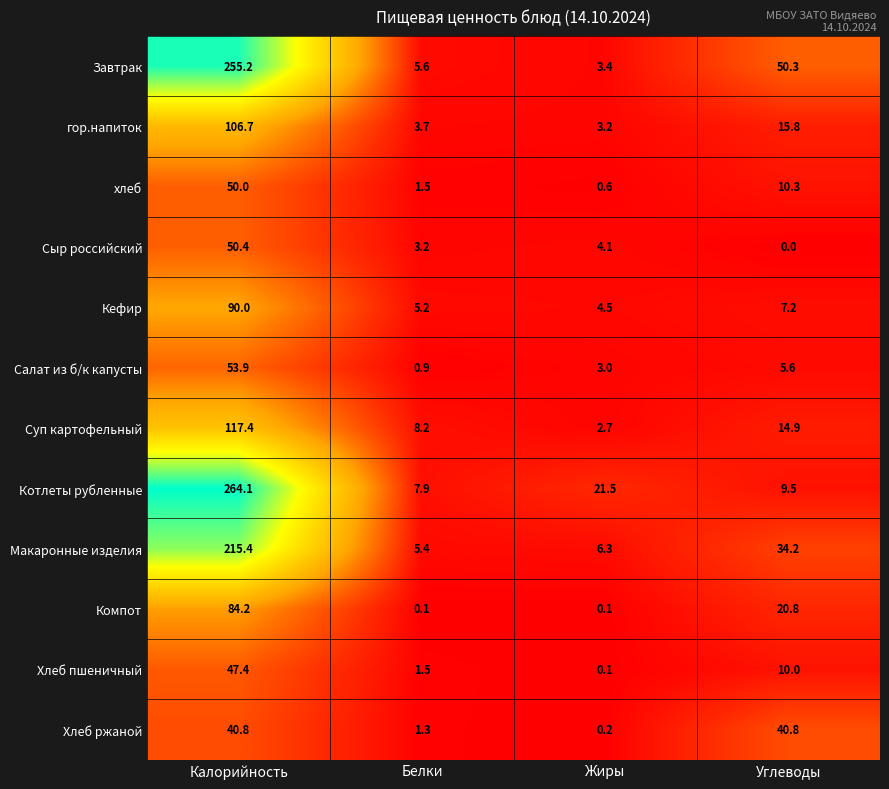

What is the difference between the maximum and second lowest values in the Макаронные изделия series?

209.1